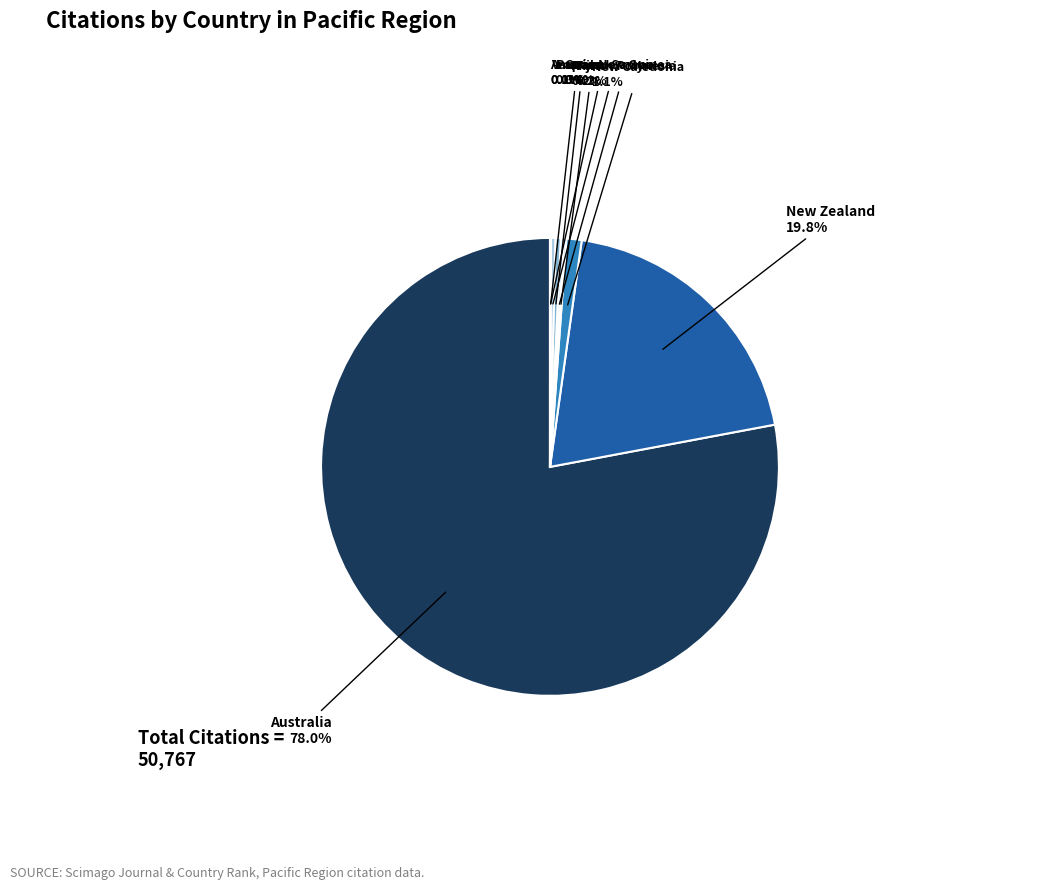

Does any single category account for the majority?

Yes